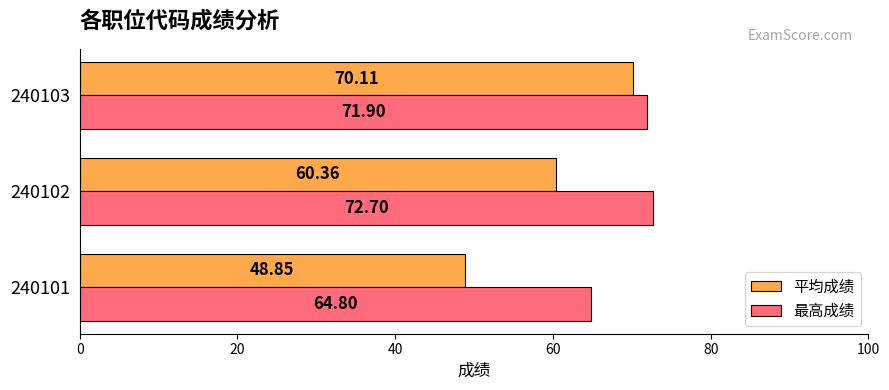

At which category does the chart reach its peak across all series?

240102